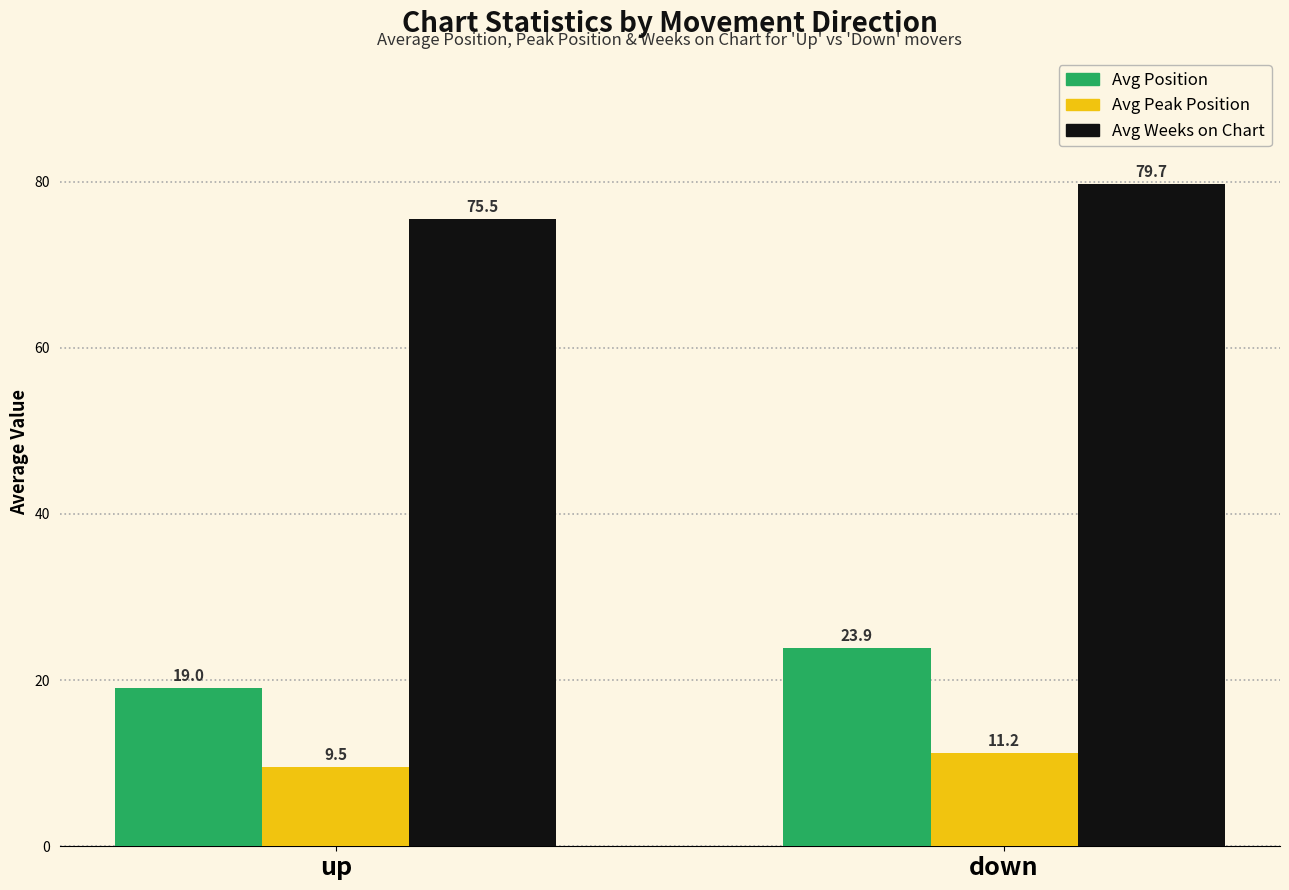

Rank the series by their maximum value, from lowest to highest.

Avg Peak Position, Avg Position, Avg Weeks on Chart